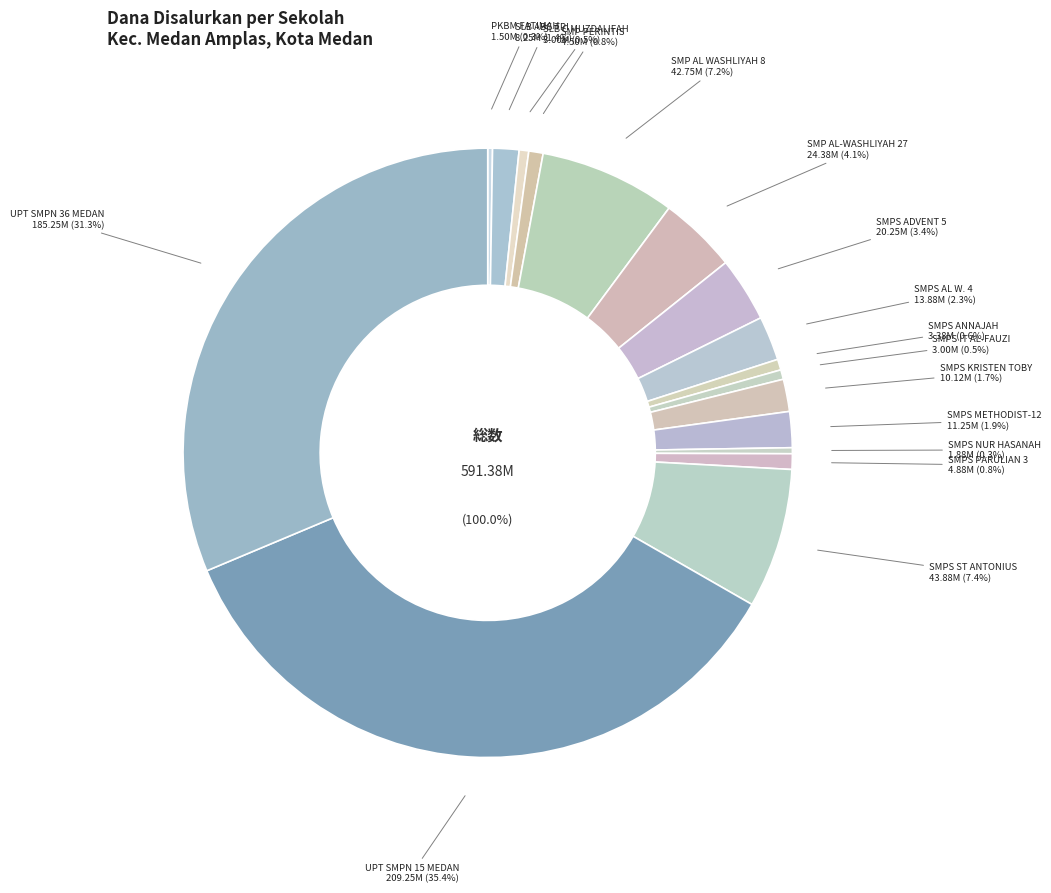

To the nearest percent, what is the difference between the SMPS ANNAJAH and SMPS METHODIST-12 slice percentages?

1%